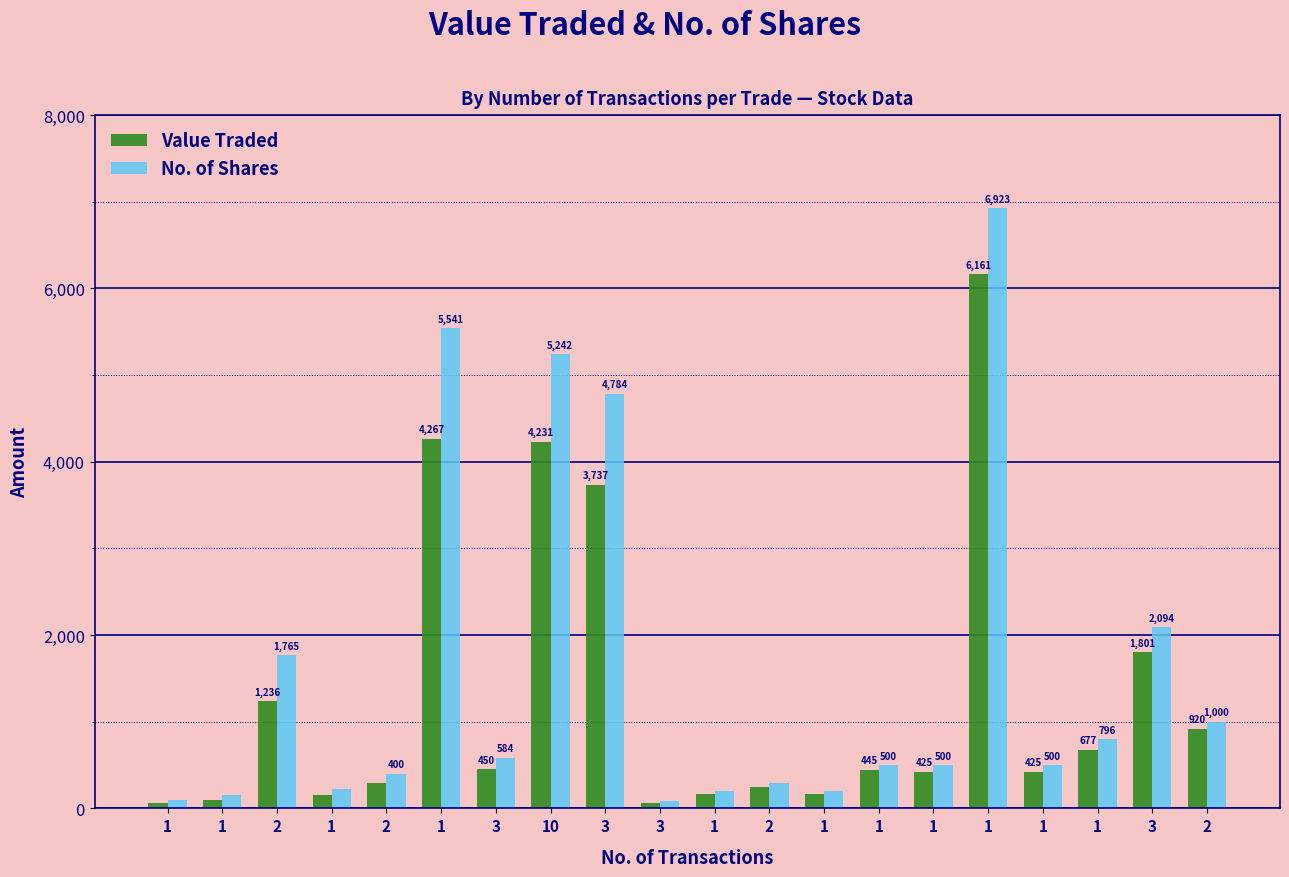

At how many categories does at least one series exceed 5316?

2